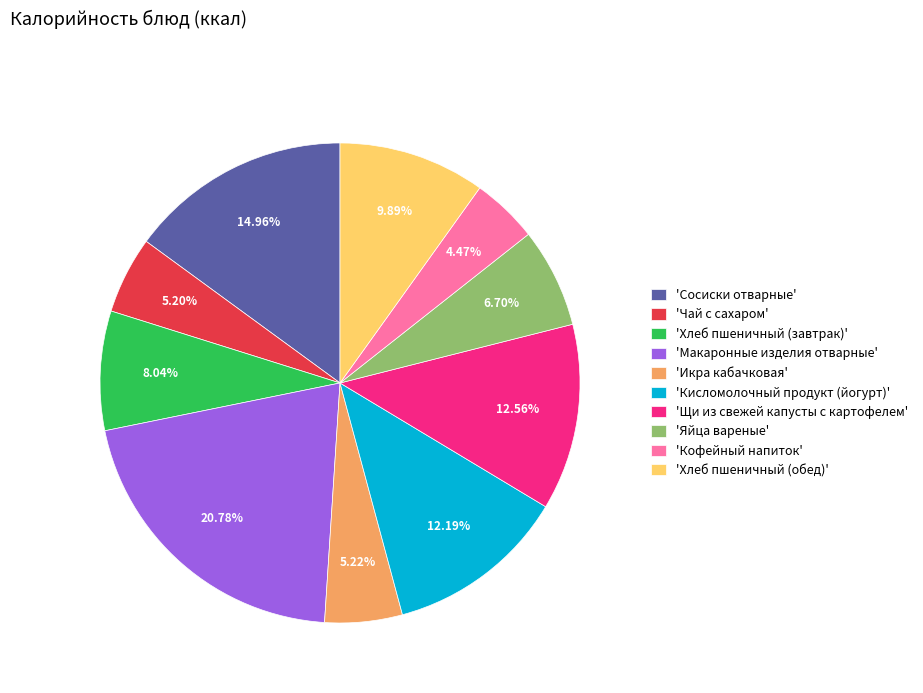

Which slice is the smallest?

'Кофейный напиток'